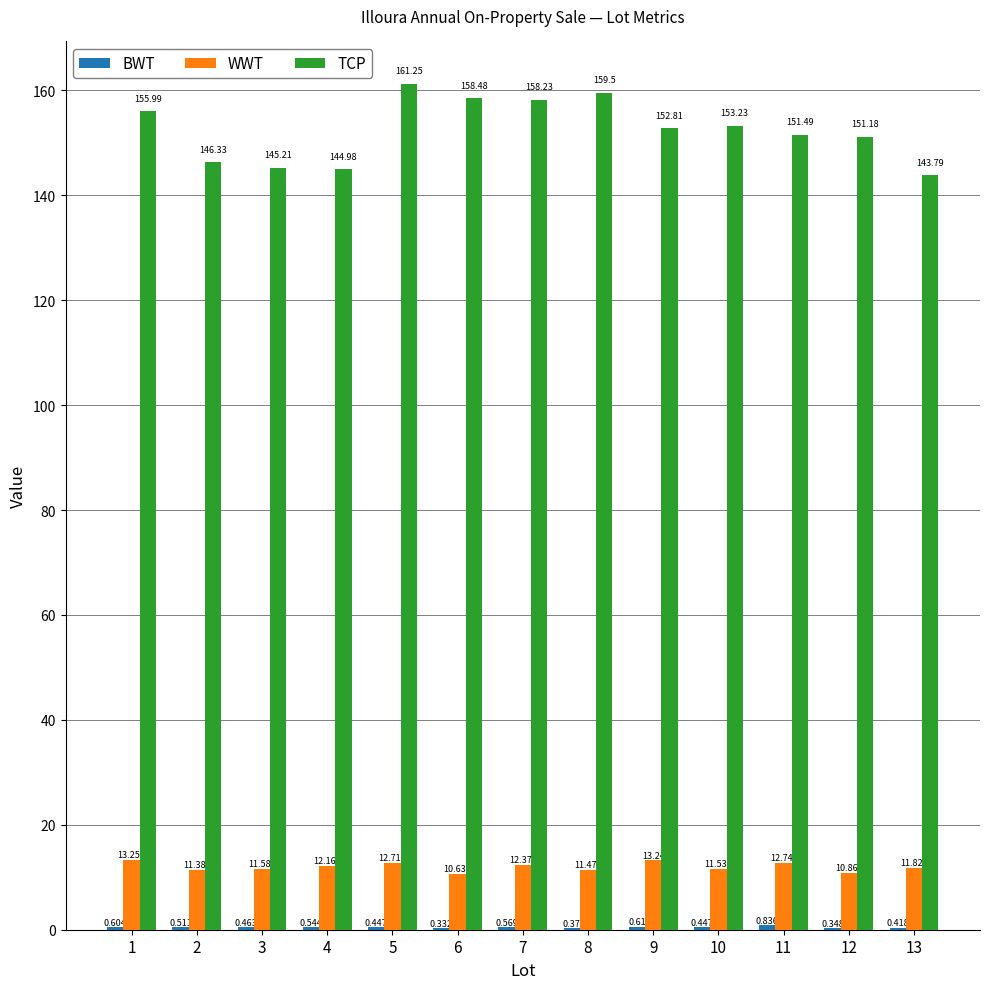

Between 5 and 8, which series saw the biggest shift?

TCP